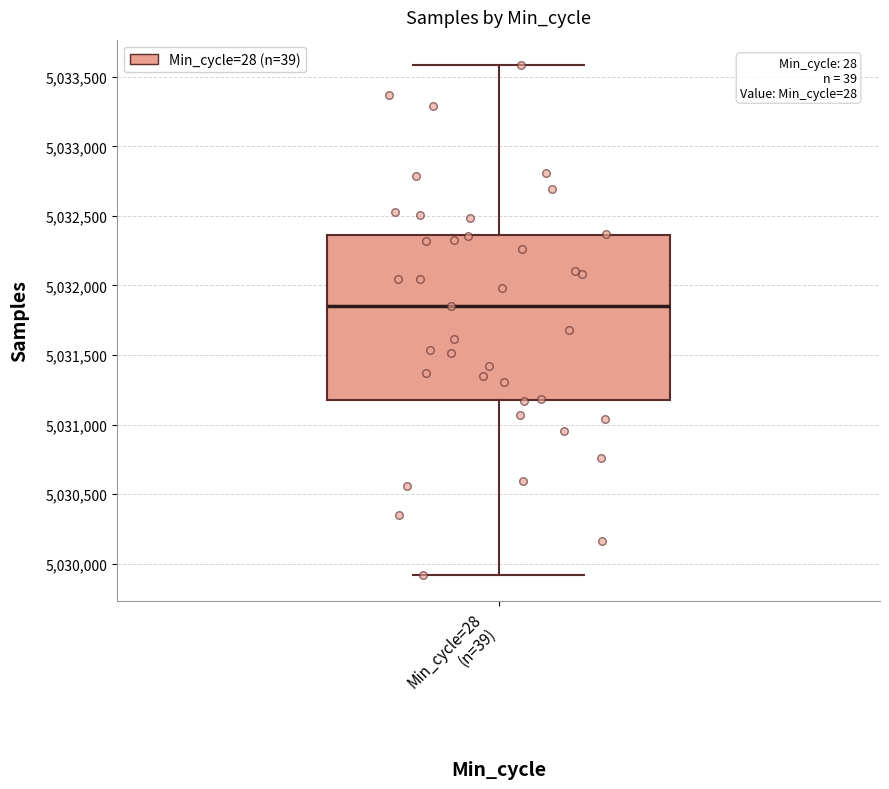

Transcribe this box plot: give where the median line is, the range the box spans, and where the two whiskers end, as read against the y-axis. The values are not printed on the chart, so give them approximately, as read against the axis.

median 5031850, box 5031200 to 5032350, whiskers 5029900 to 5033600